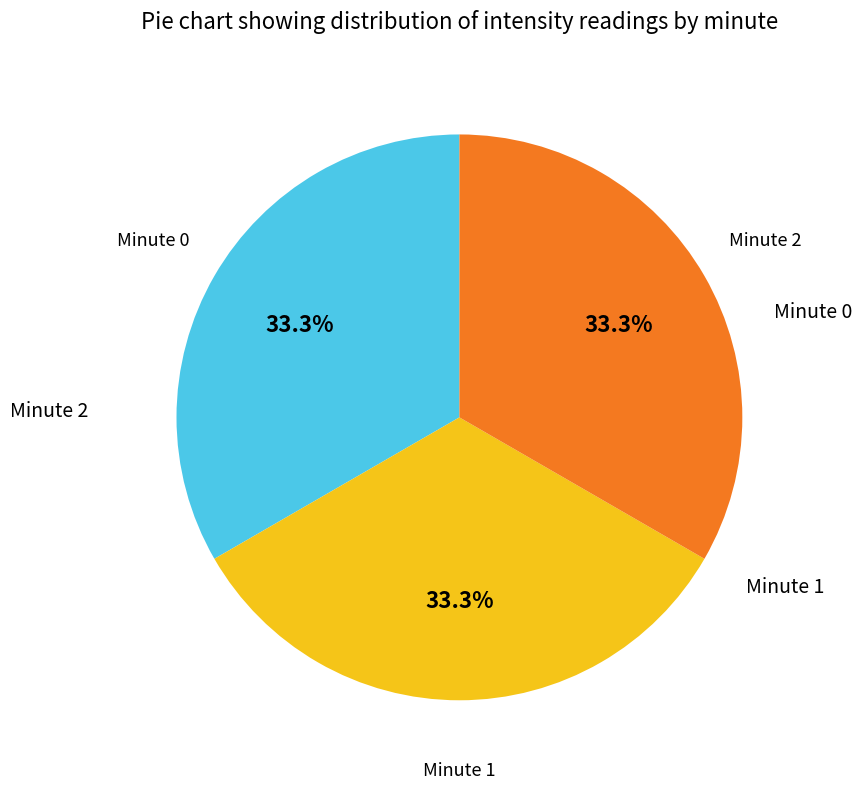

Does any single category account for the majority?

No